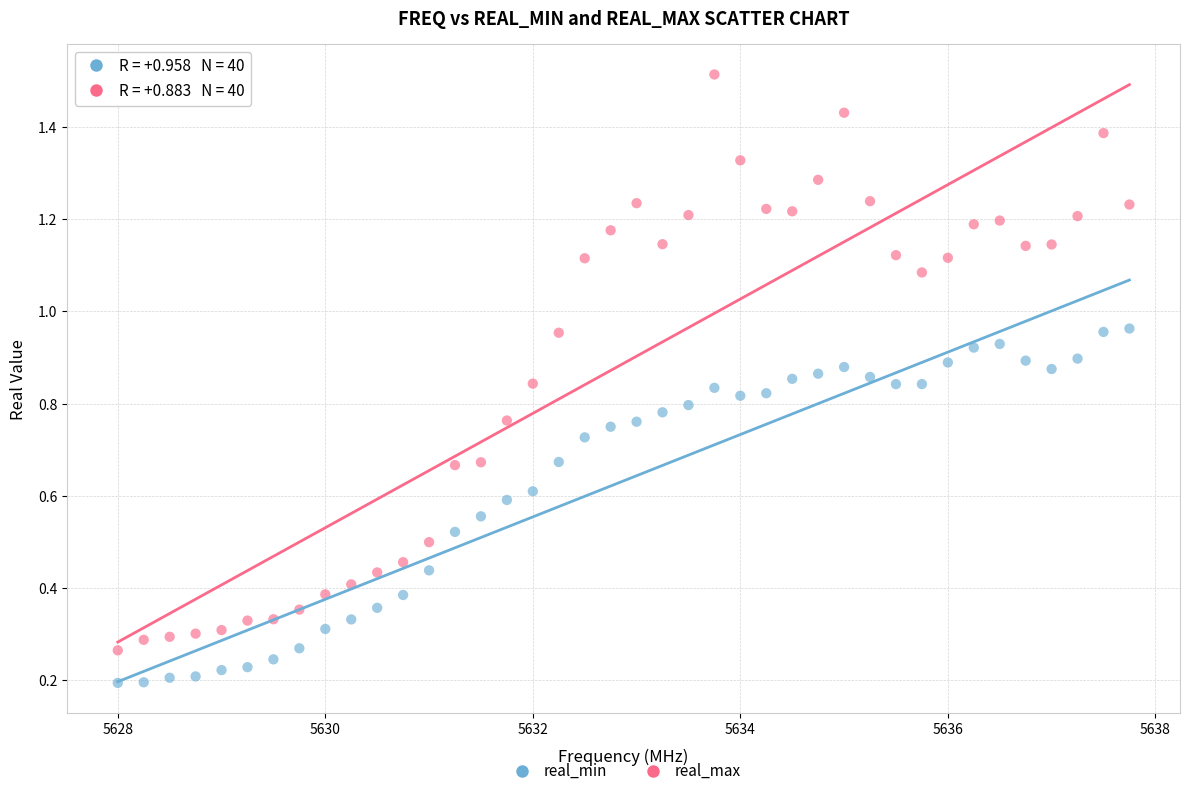

Which series contains the lowest Y value?

real_min